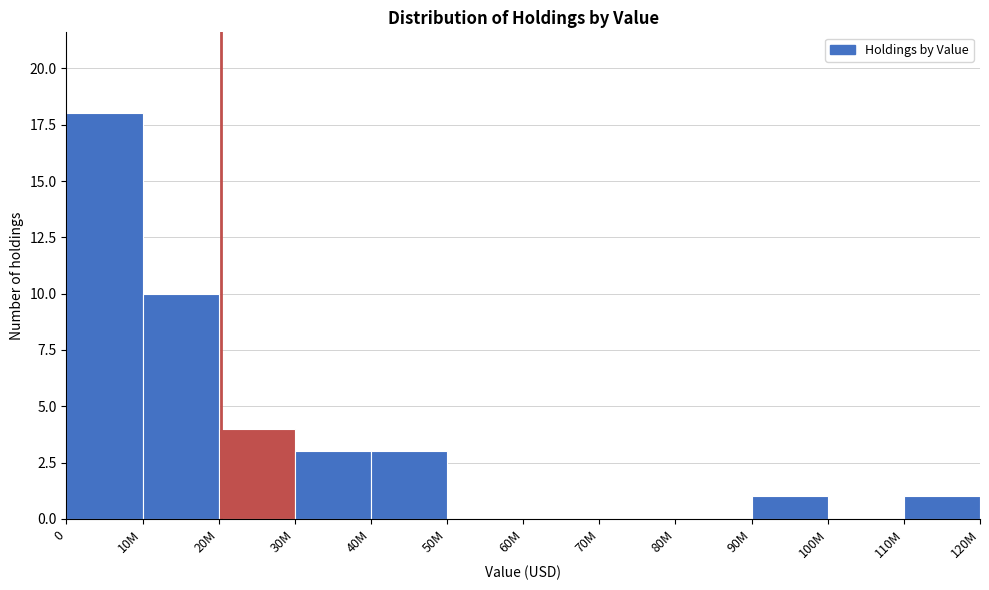

Reading left to right, extract all data points from this chart.

0=18	10M=10	20M=4	30M=3	40M=3	50M=0	60M=0	70M=0	80M=0	90M=1	100M=0	110M=1